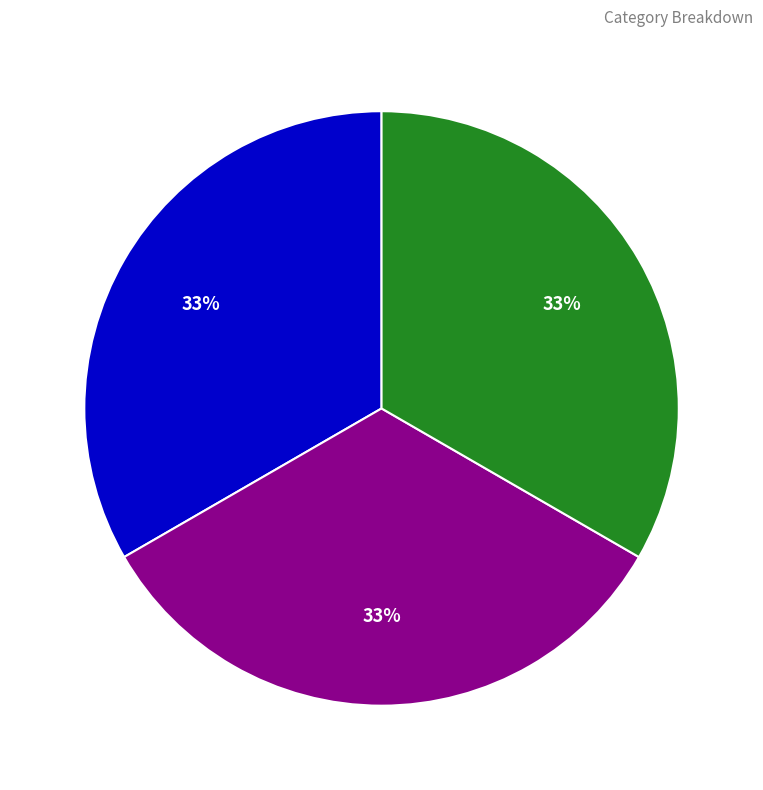

Is there a majority slice in this chart?

No